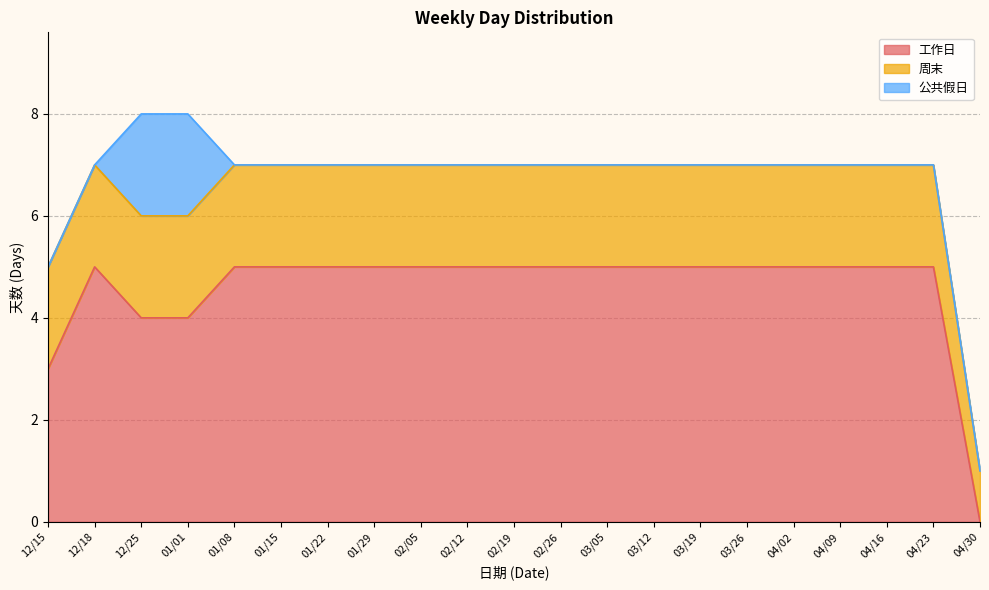

Is the value of 工作日 at 04/02 greater than the value of 周末 at 02/05?

Yes